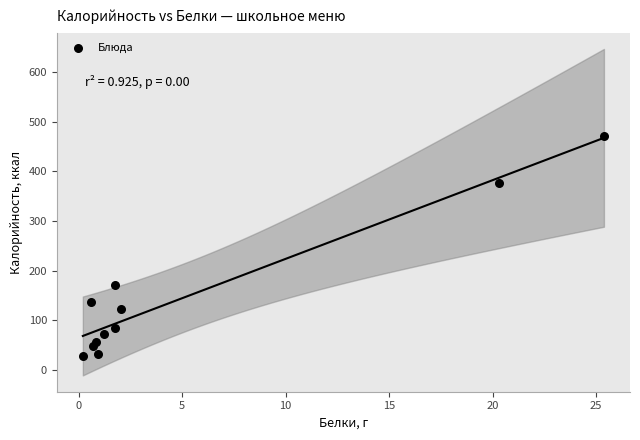

What Y value in the scatter plot is closest to 249?

171.0